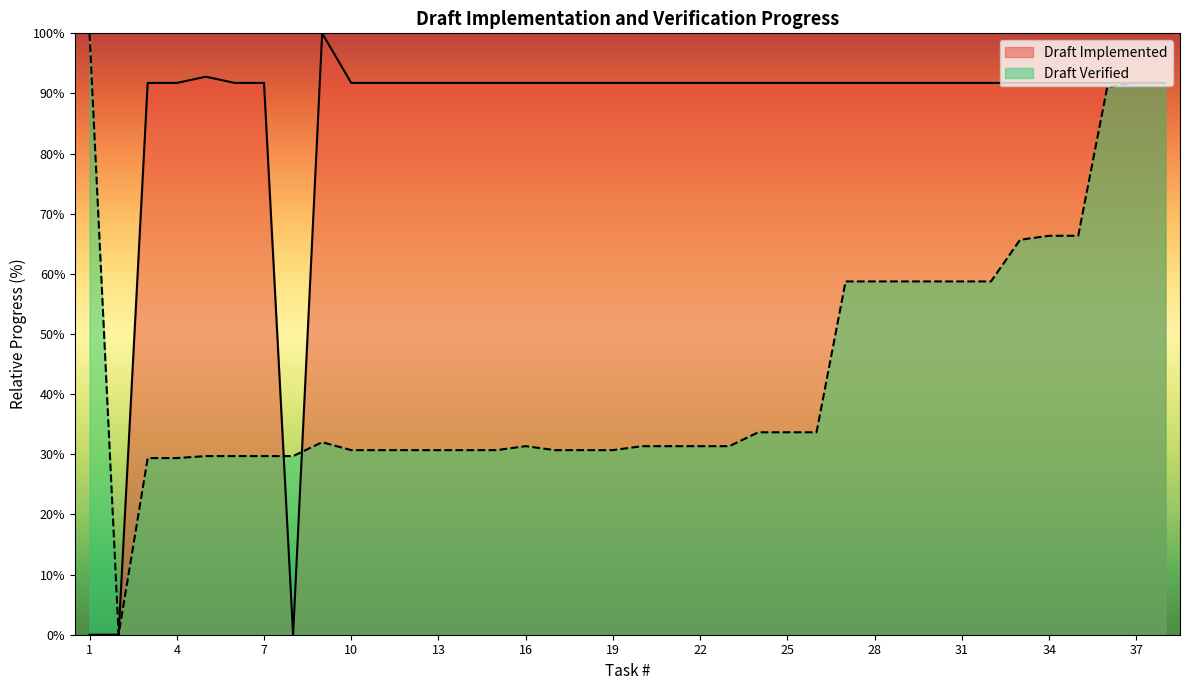

At how many categories does at least one series exceed 32?

36